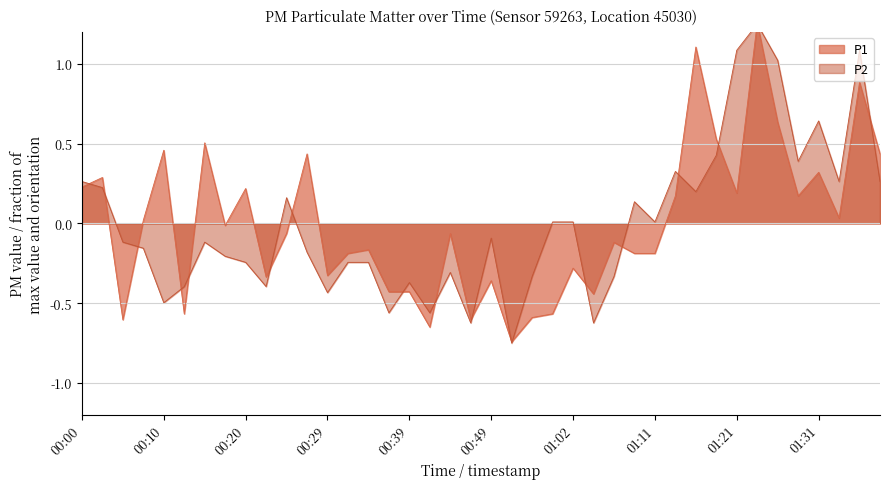

The P2 series shows -0.4 at 00:22. True or false?

True